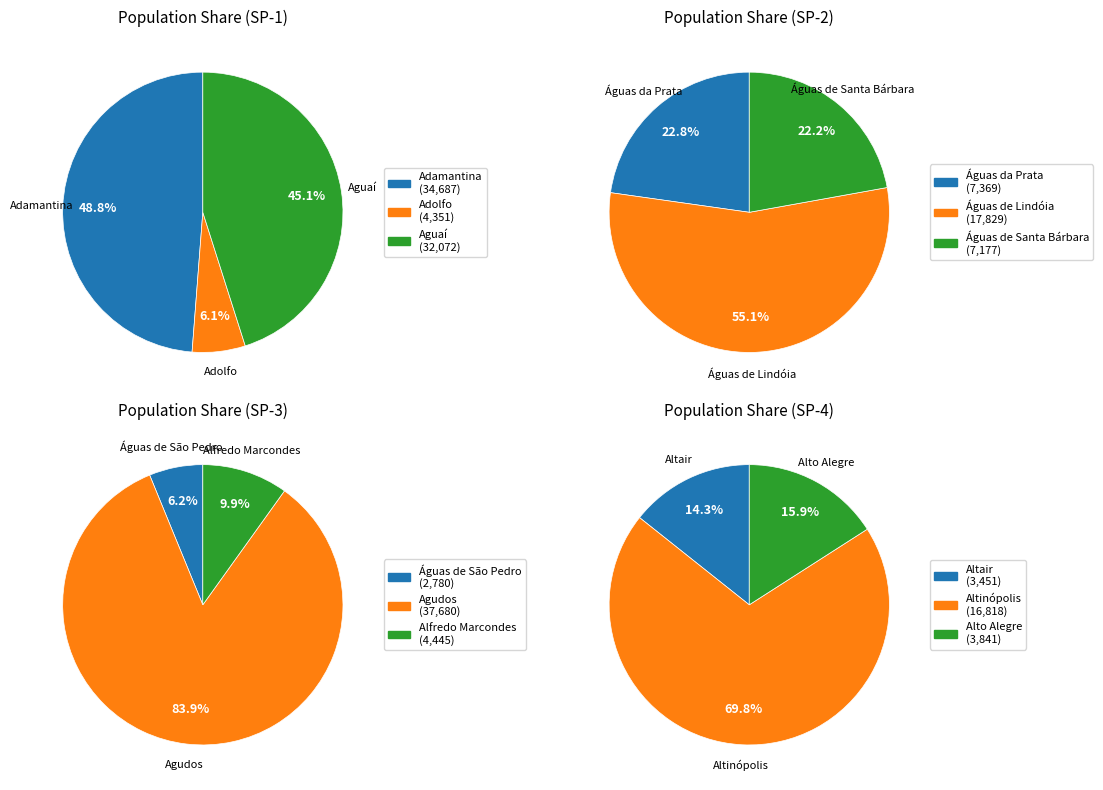

What is the change in value from Adamantina to Águas de Lindóia?

-16858